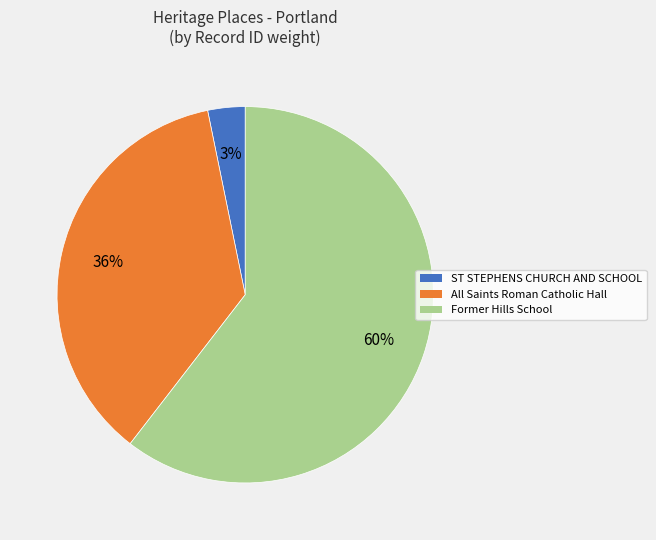

Approximately how many times larger is the value at All Saints Roman Catholic Hall compared to Former Hills School?

0.6